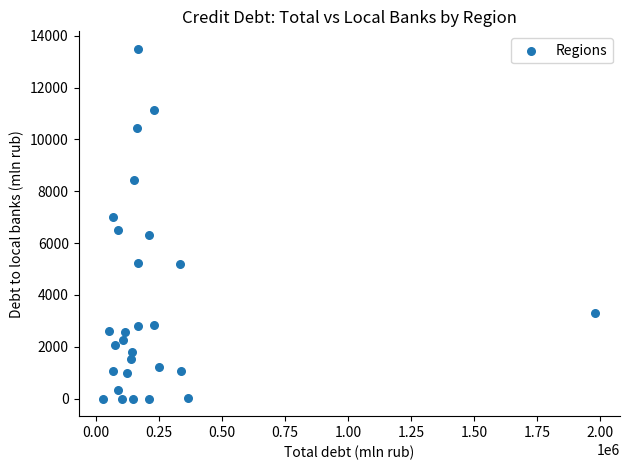

What is the range of X values (max minus min)?

1954120